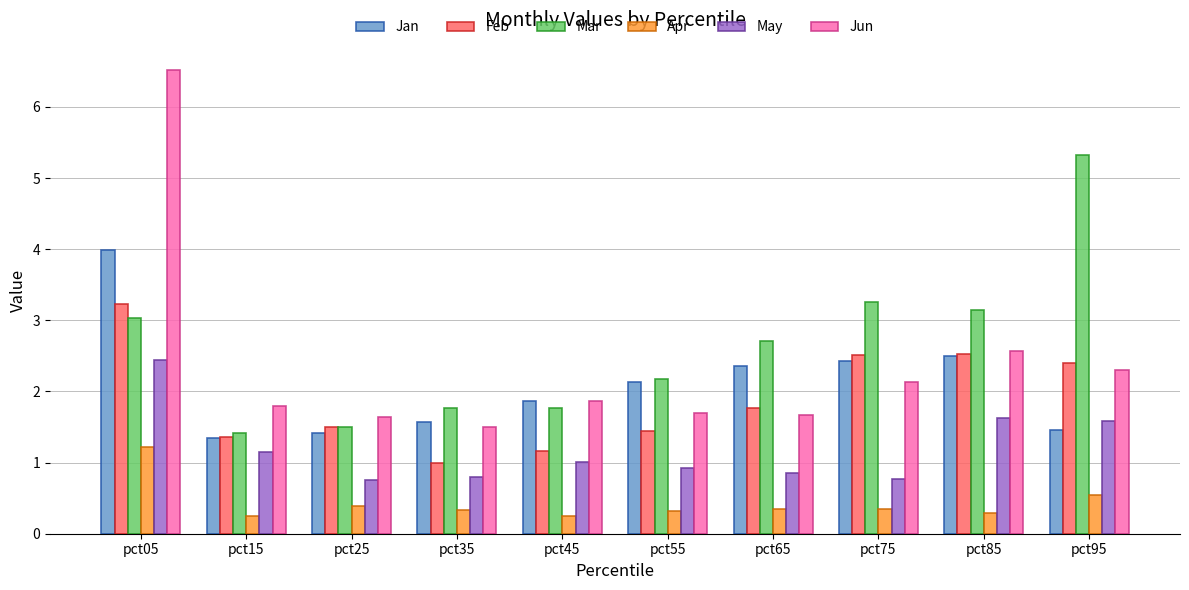

What are all the series names shown in the legend?

Jan, Feb, Mar, Apr, May, Jun